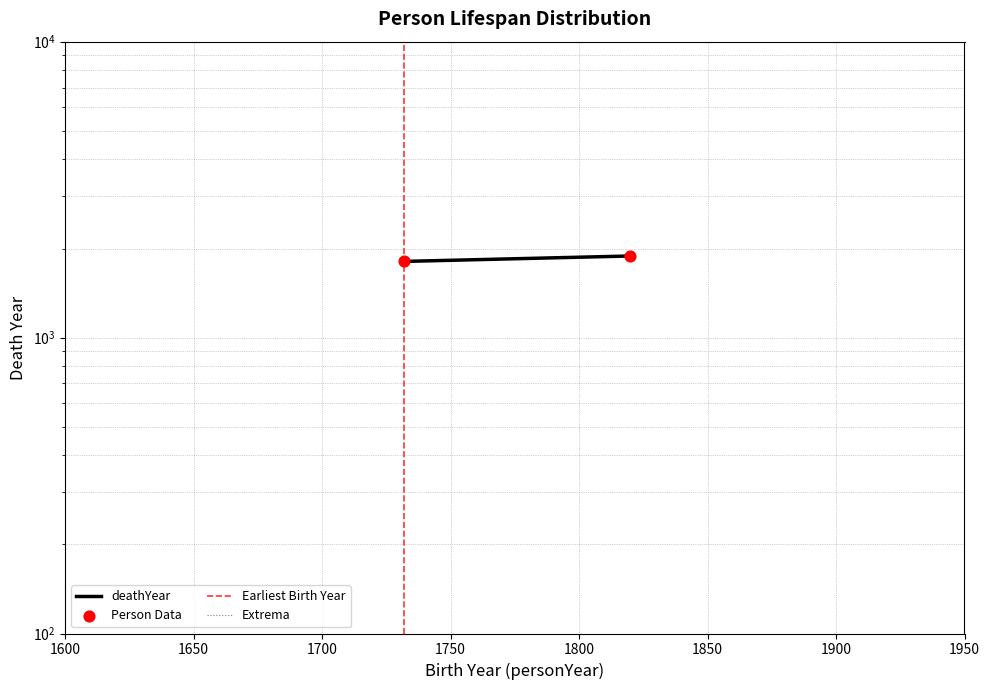

Is the value of Earliest Birth Year at 1600 greater than the value of deathYear at 1650?

No